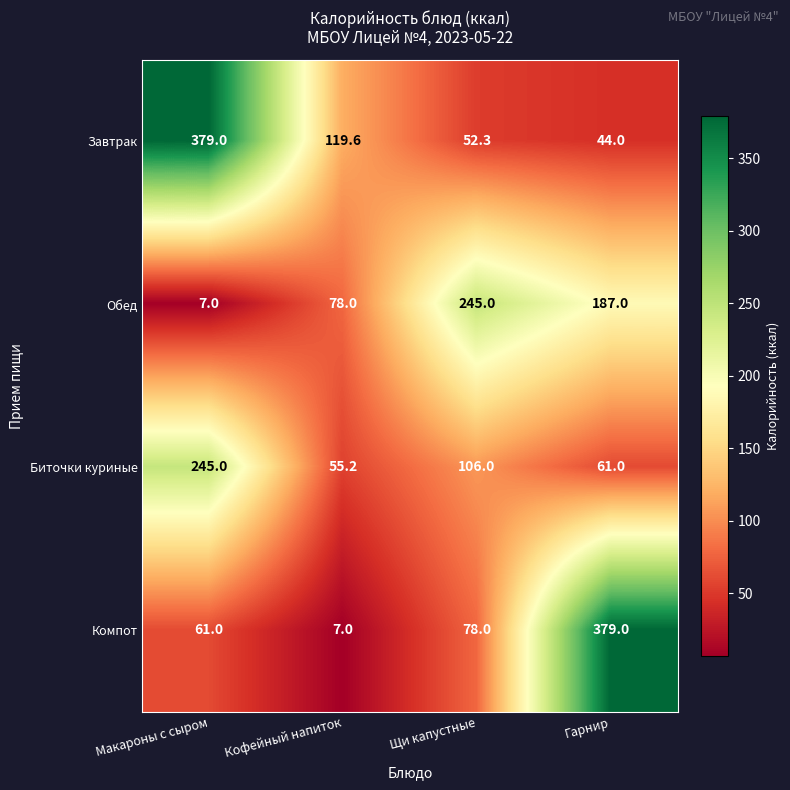

At how many categories does at least one series exceed 45?

4